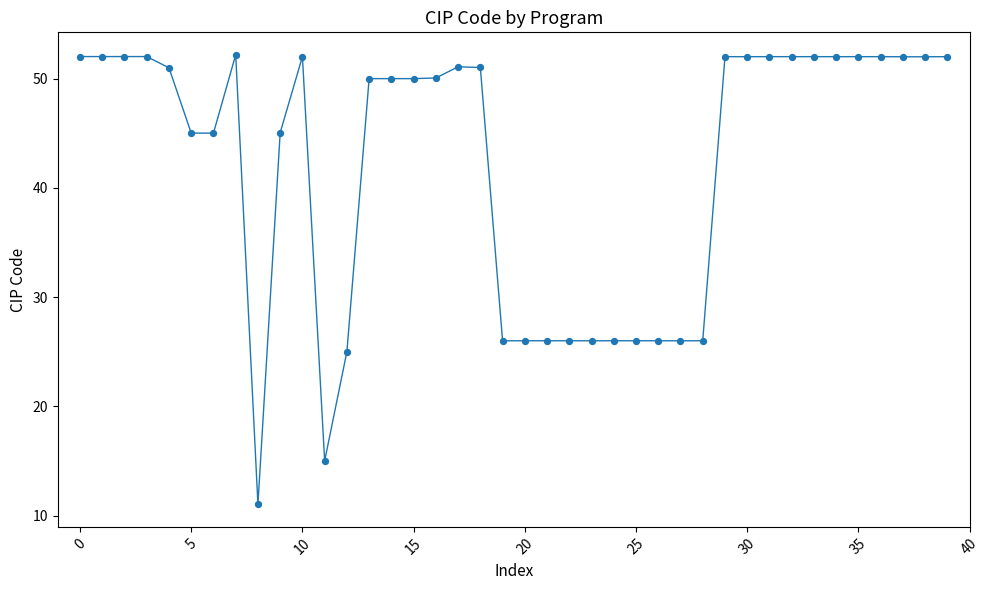

What is the difference between the maximum and minimum values?

41.2